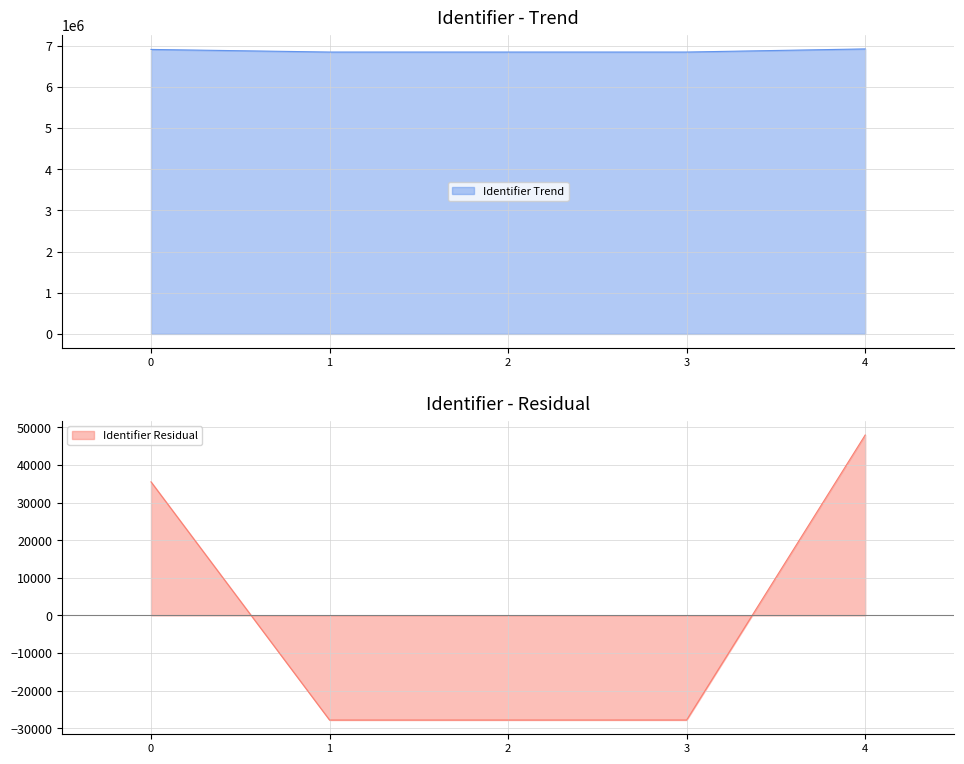

What is the highest value of the Identifier Trend series?

6917184